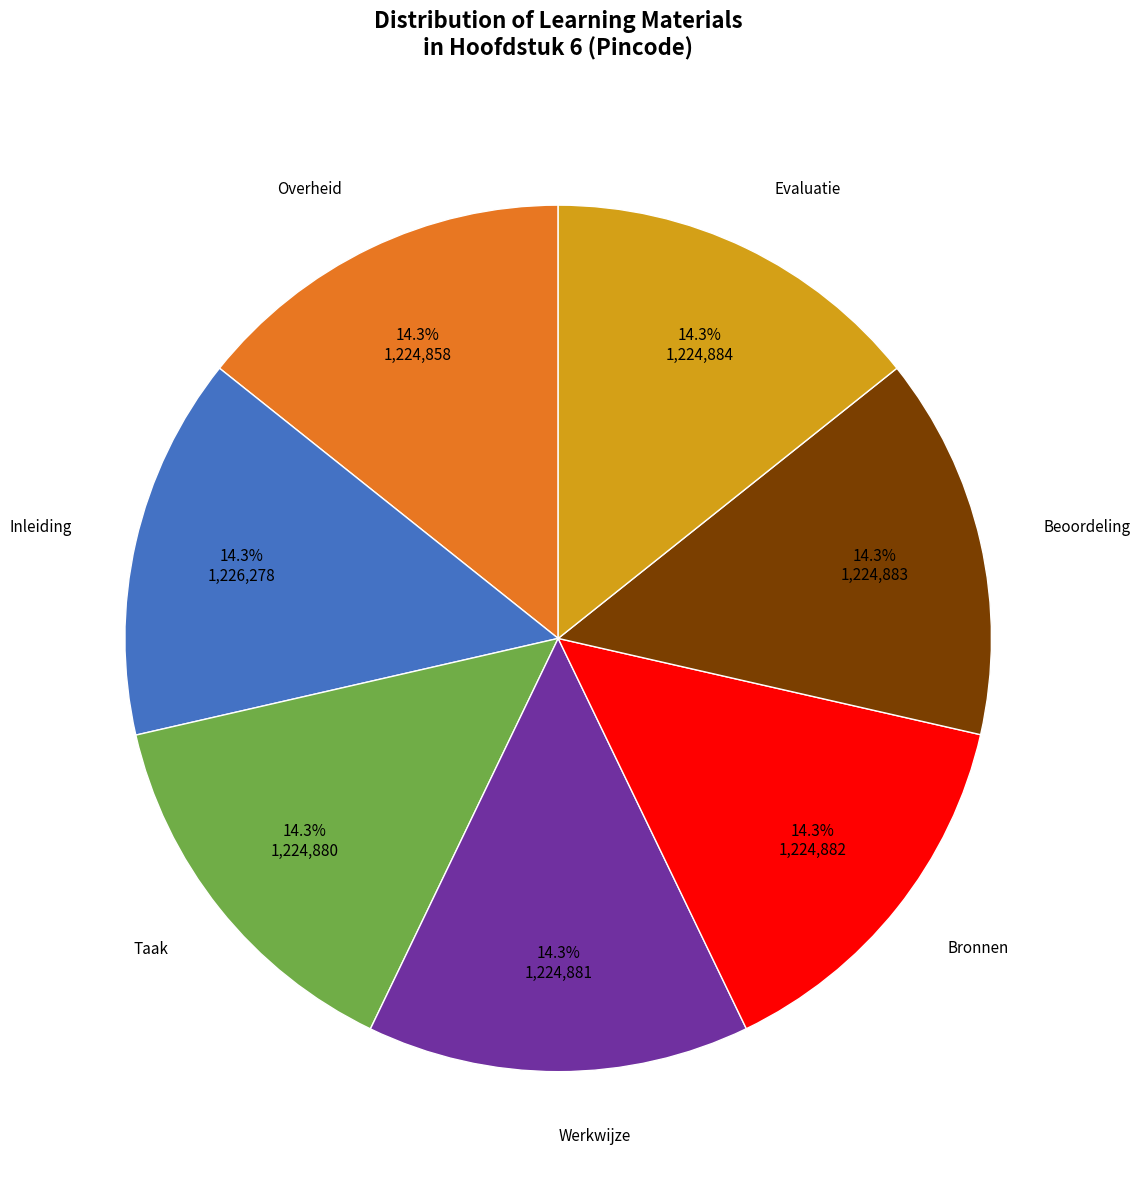

Is there any slice that represents more than half of the pie?

No